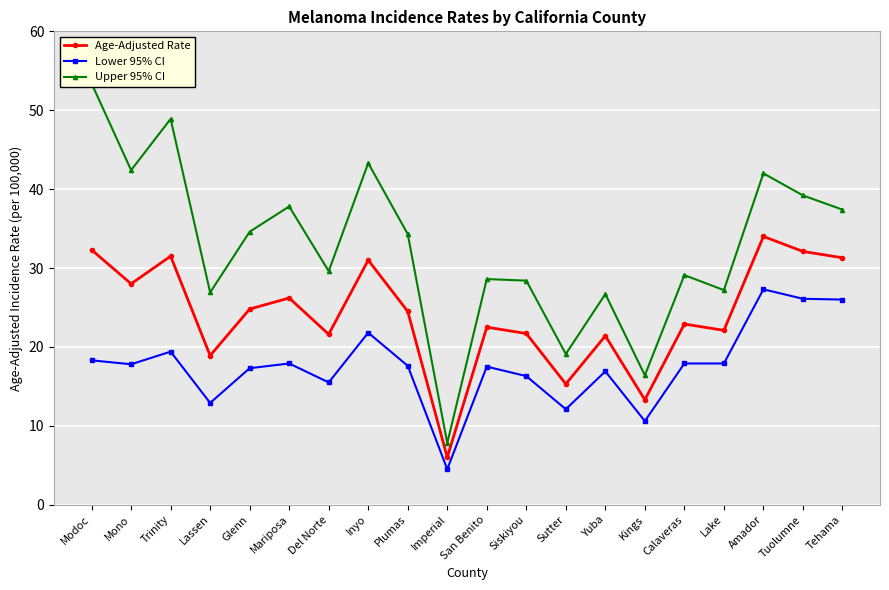

What is the difference between the highest and lowest values at Plumas?

16.7